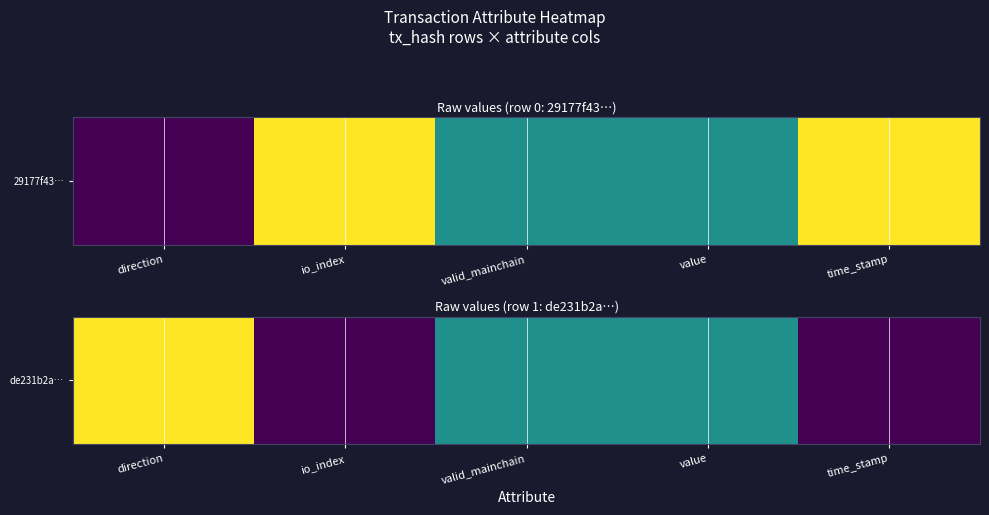

Read the value at value.

0.5